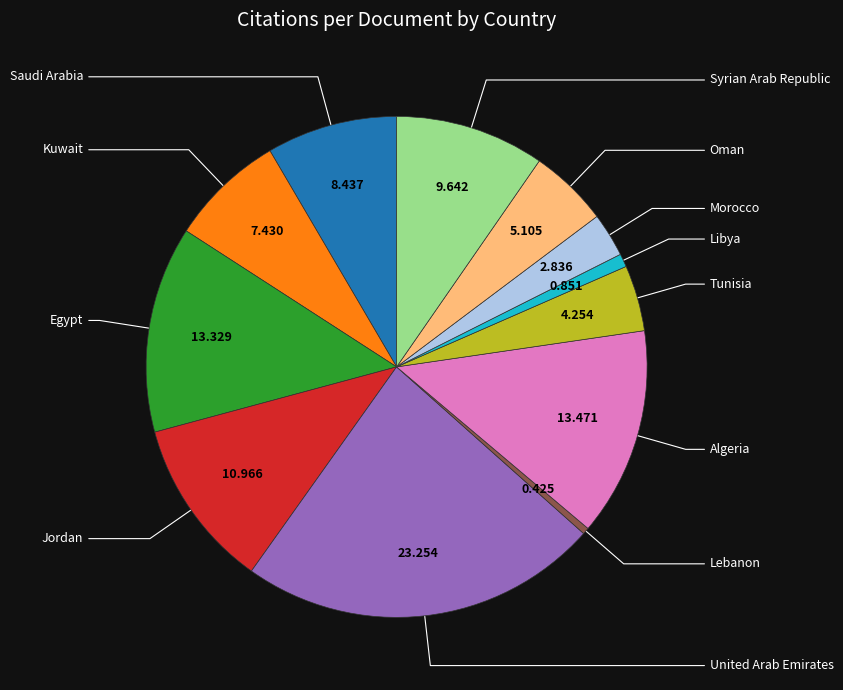

To the nearest percent, what is the difference between the Kuwait and Morocco slice percentages?

5%